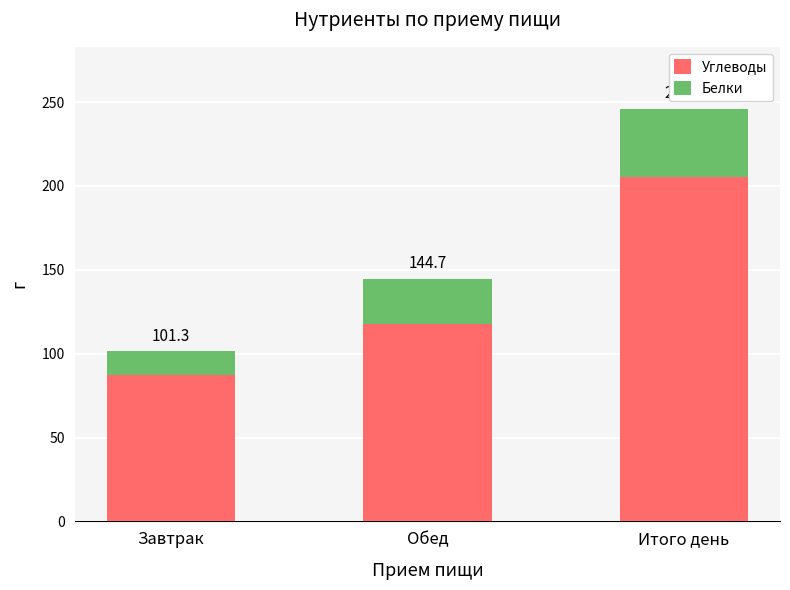

Where is Белки nearest to the value 27?

Обед